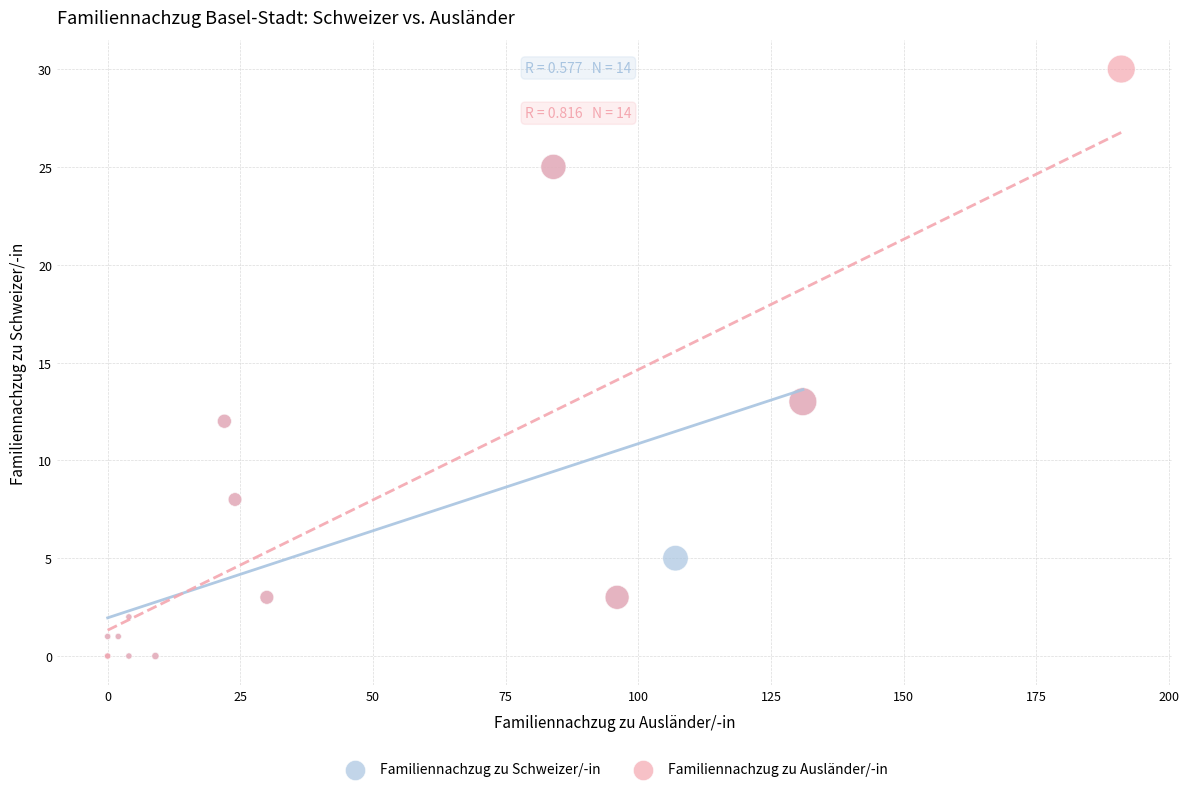

What are all the series names shown in the legend?

Familiennachzug zu Schweizer/-in, Familiennachzug zu Ausländer/-in